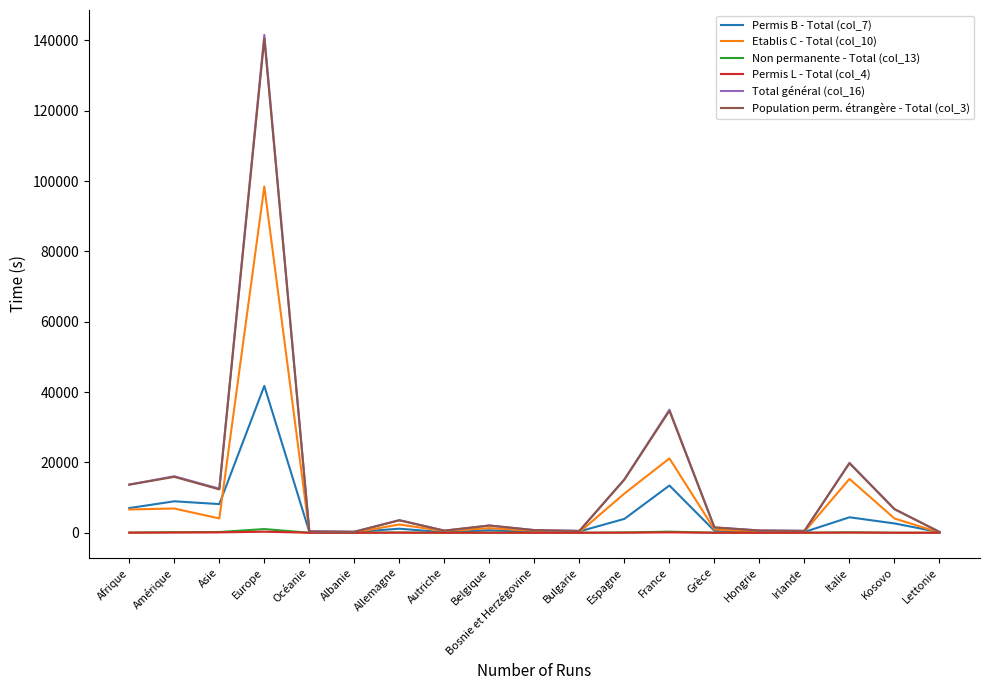

What position from the left is France?

13